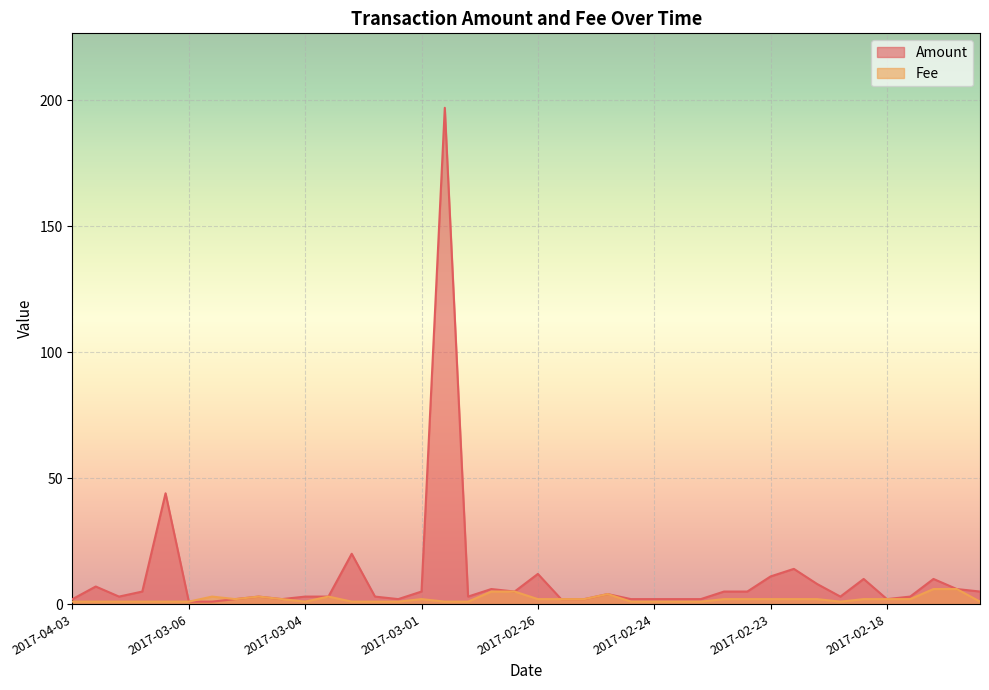

What is the maximum value shown in the chart?

197.0